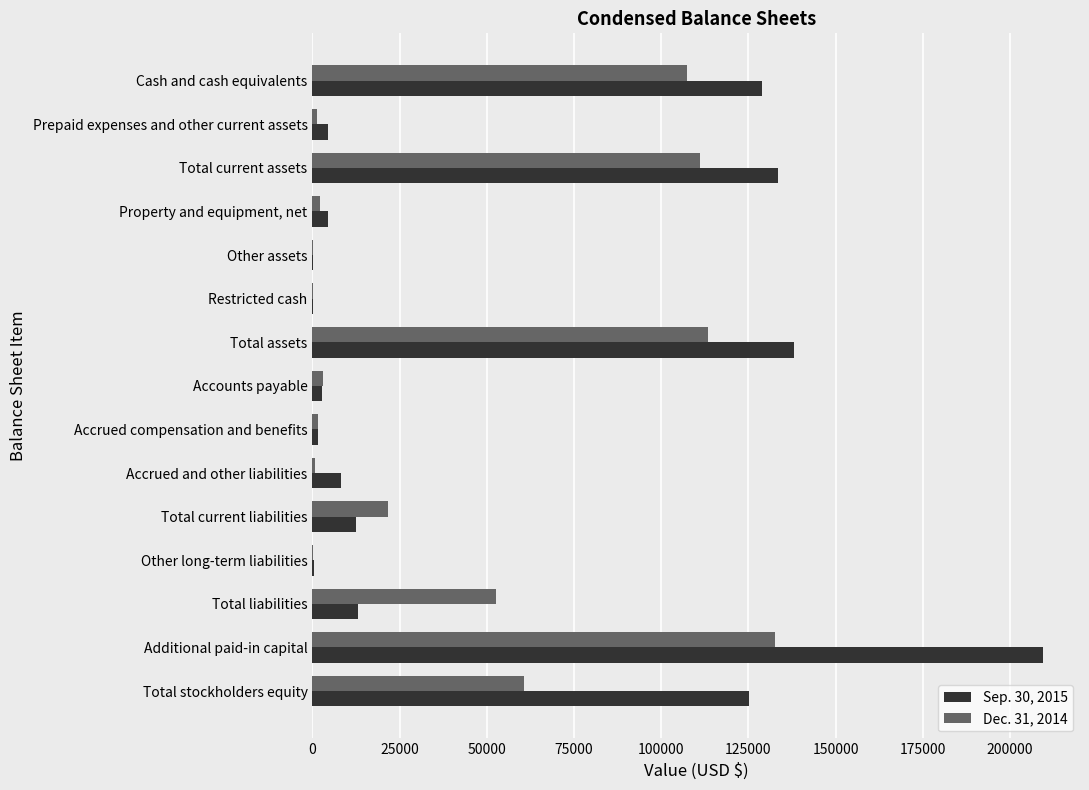

What is the total value across all series at Total current liabilities?

34120